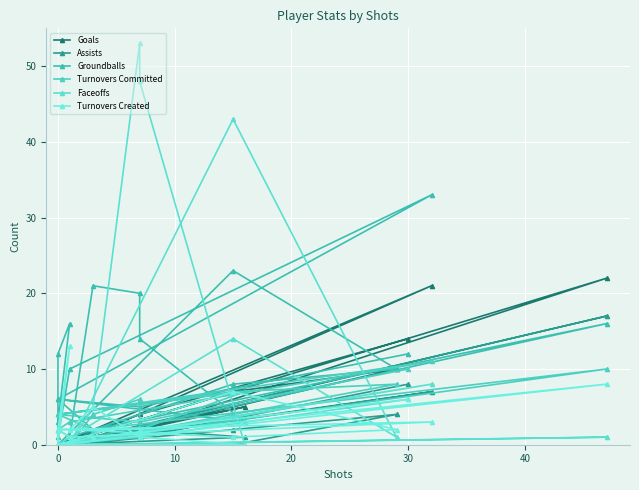

Which category has the highest value in the Groundballs series?

20